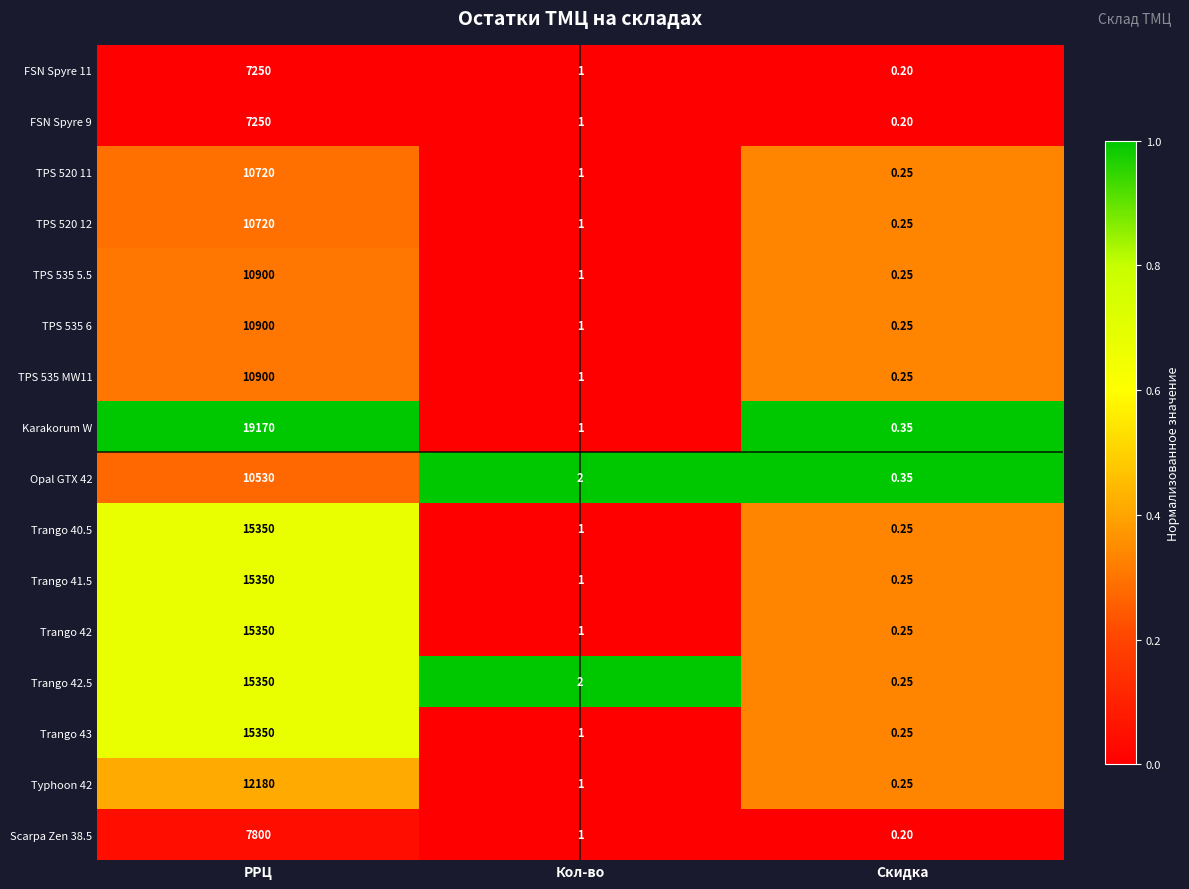

At which category is the sum across all series the highest?

РРЦ